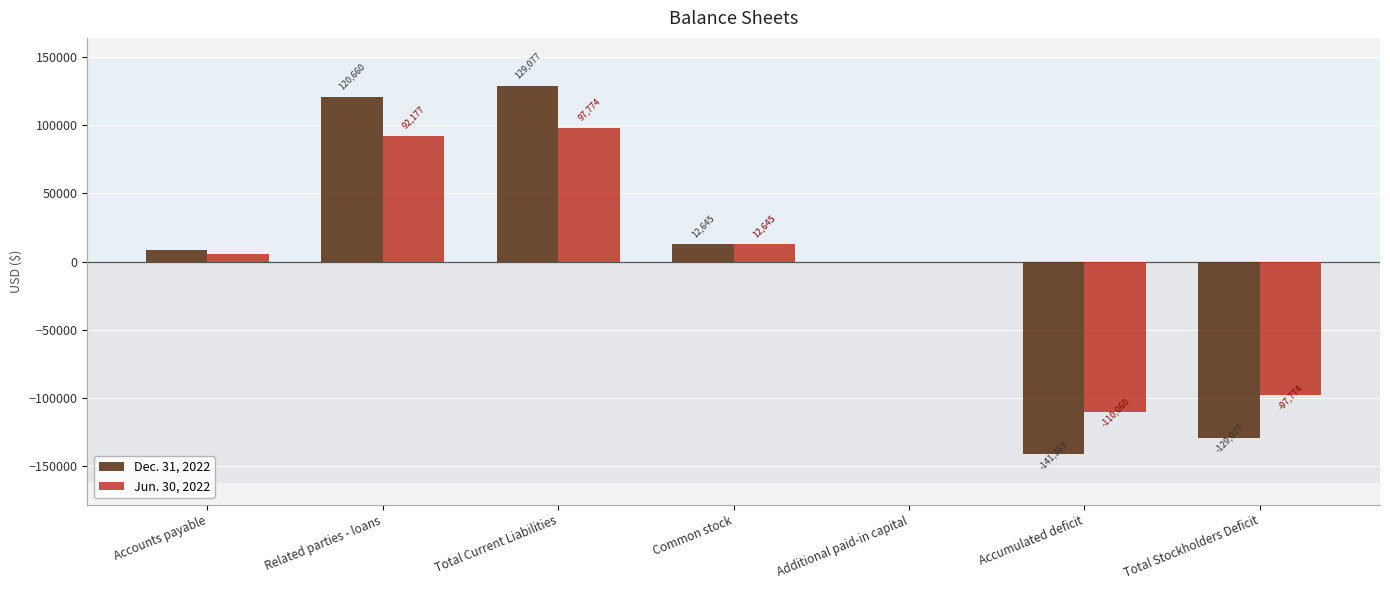

Which label corresponds to the largest value in the chart?

Total Current Liabilities